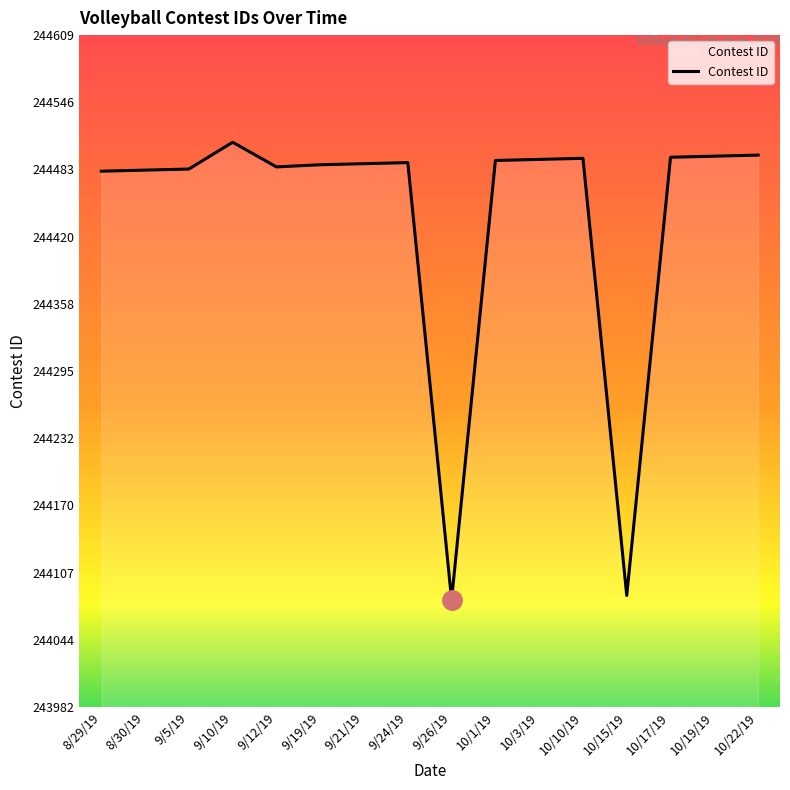

Is it true that the value at 10/3/19 is 244493?

True